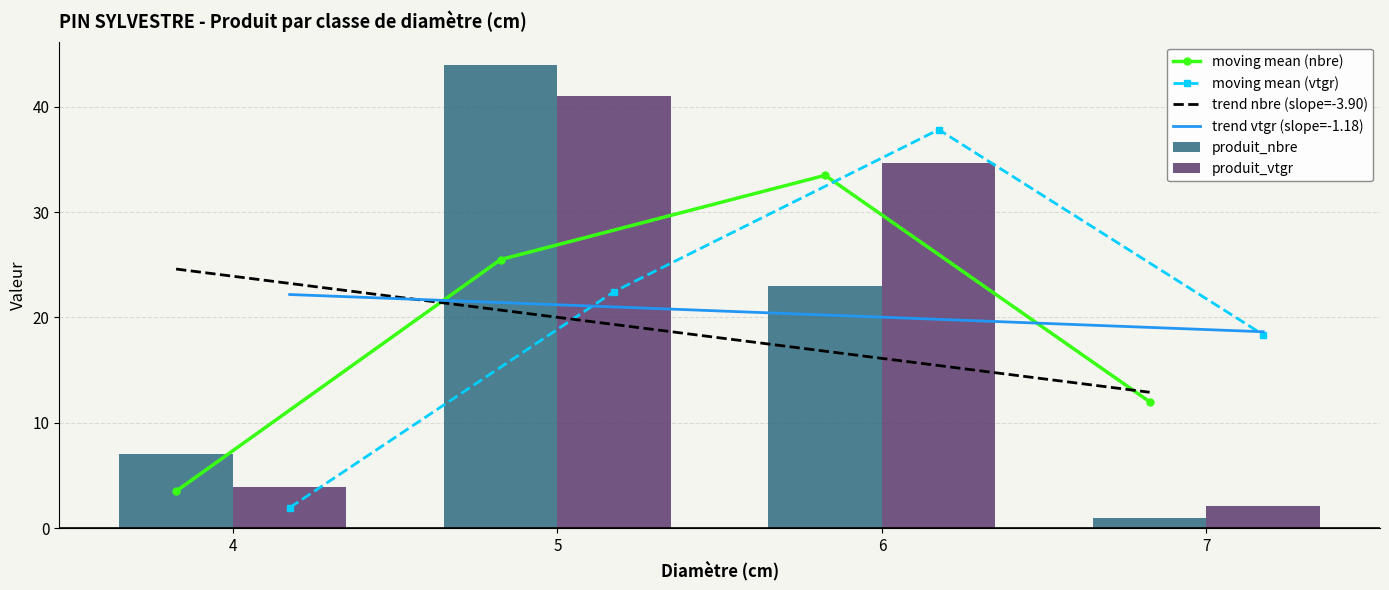

What is the value of the produit_nbre bar at the 3rd from the left?

23.0